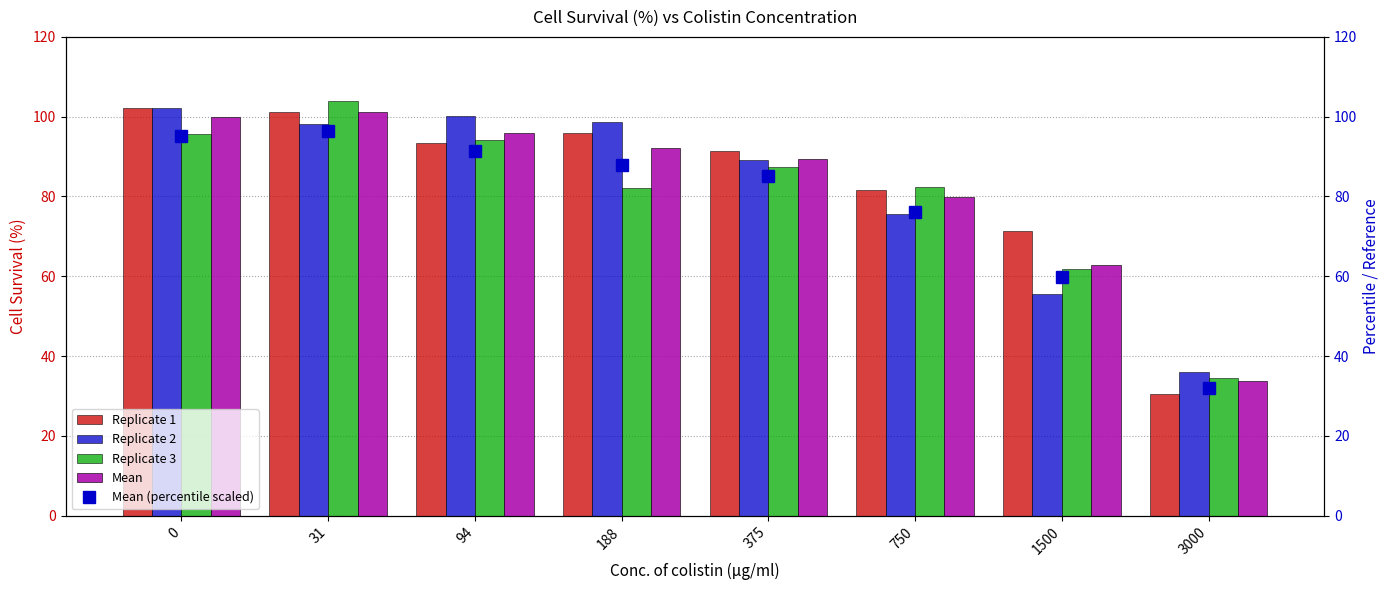

What is the lowest value of the Mean (percentile scaled) series?

32.0